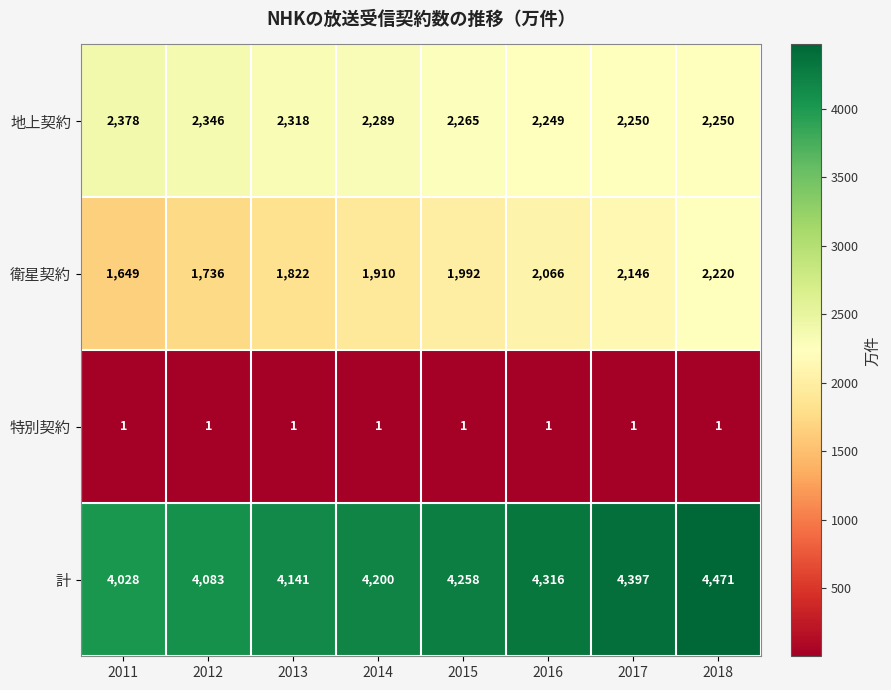

Which label corresponds to the largest value in the chart?

2018